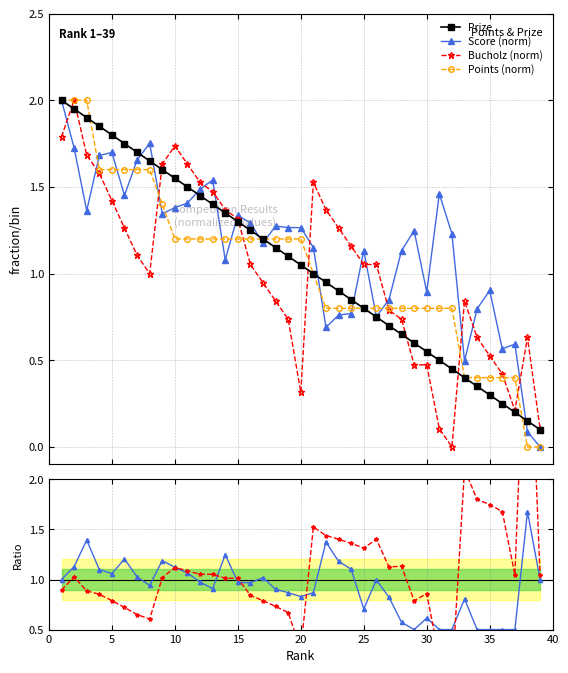

What is the value of the Points (norm) point at the 37th from the left?

0.4